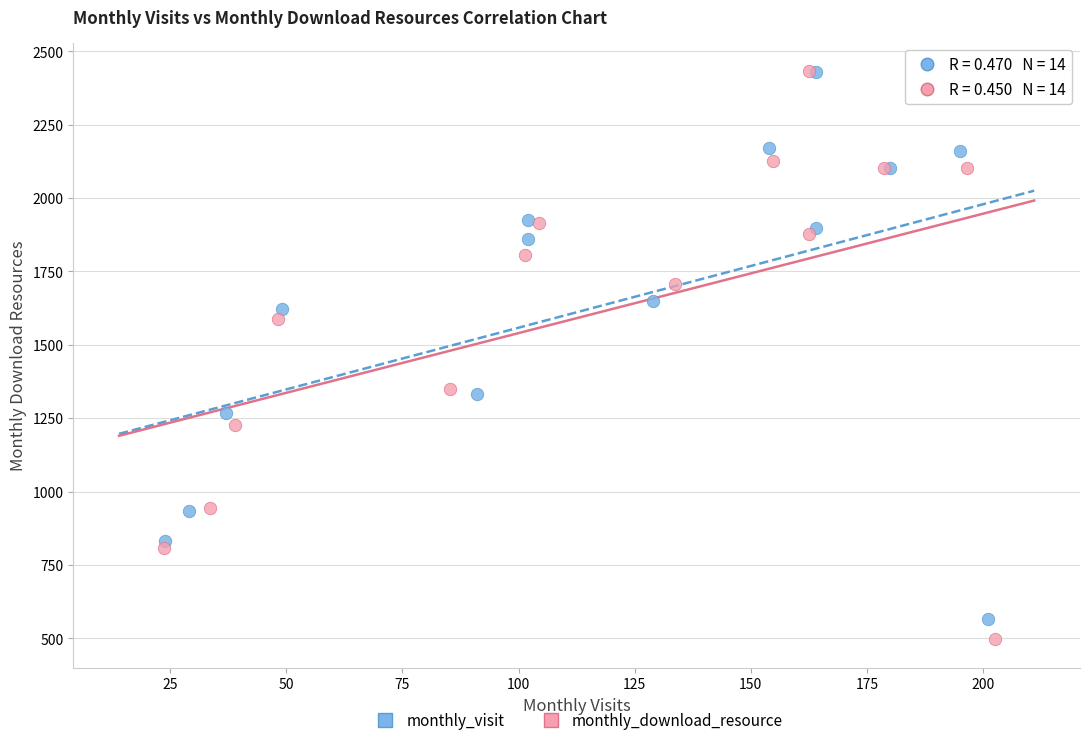

Which series has the largest Y range (max minus min)?

monthly_download_resource